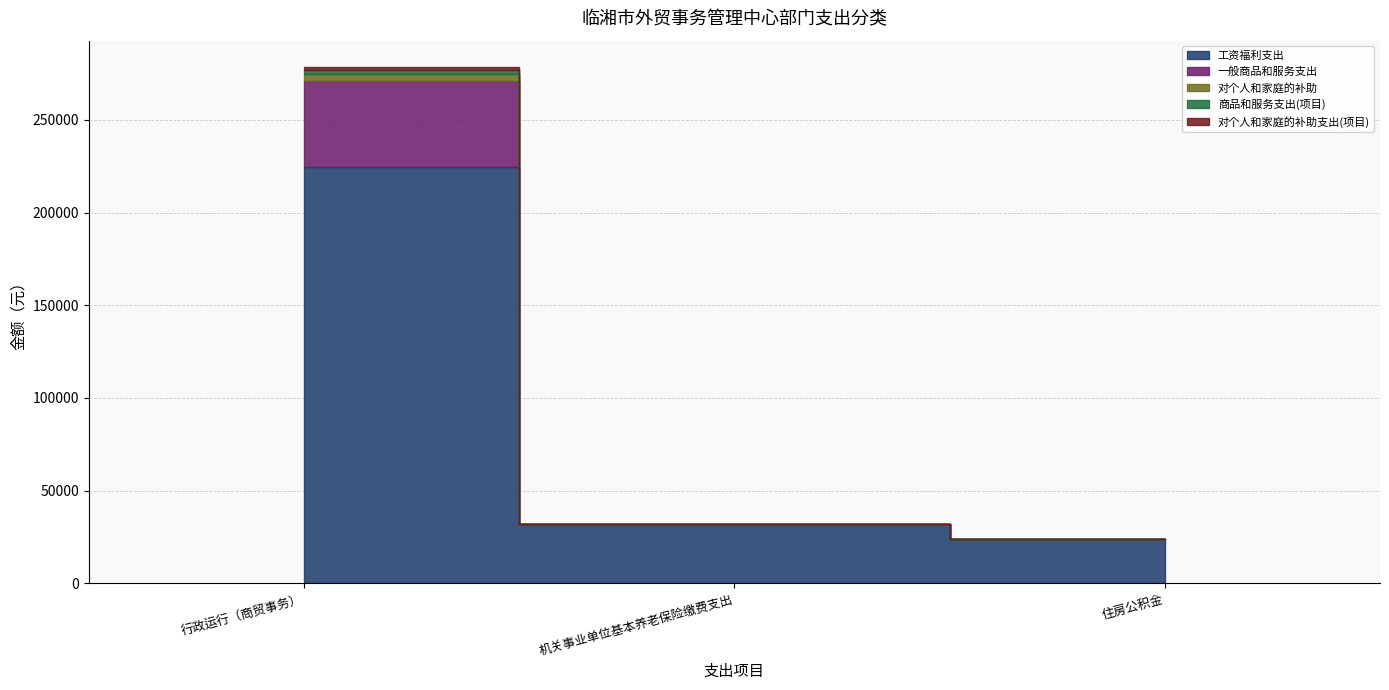

What position from the left is 住房公积金?

3